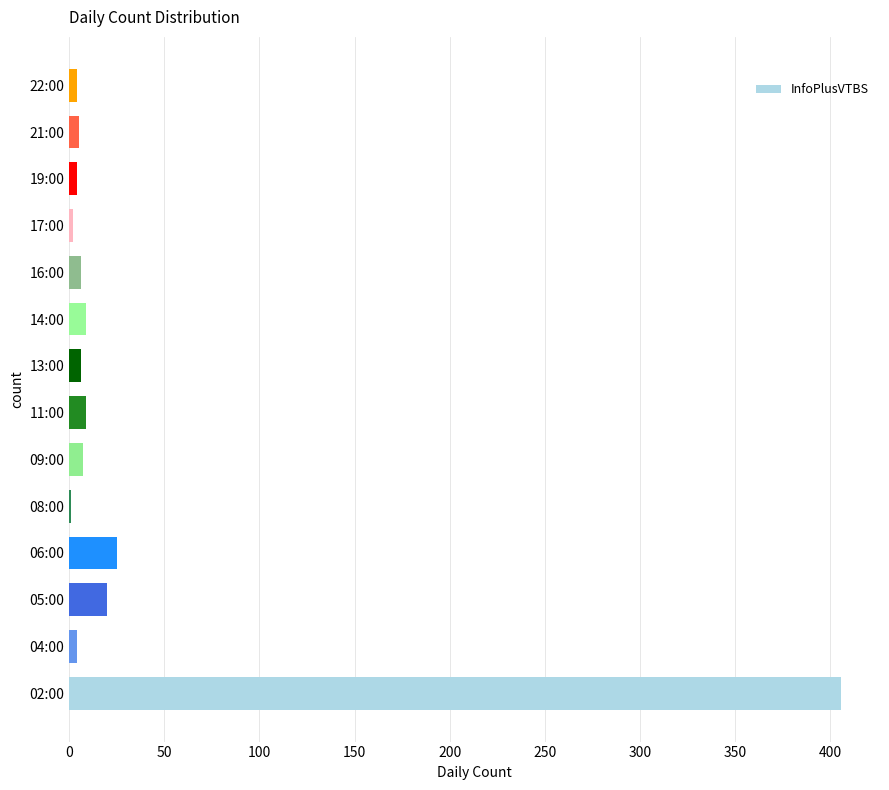

Where is the data nearest to the value 203?

06:00